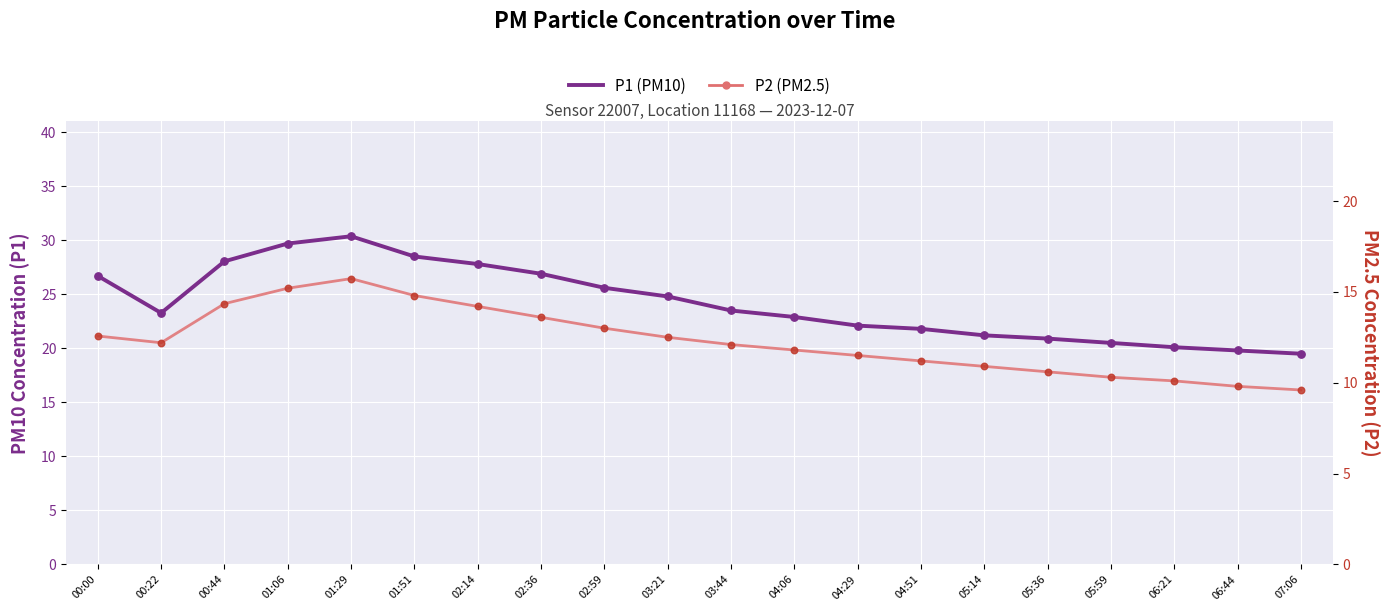

What is the total value across all series at 01:51?

43.3